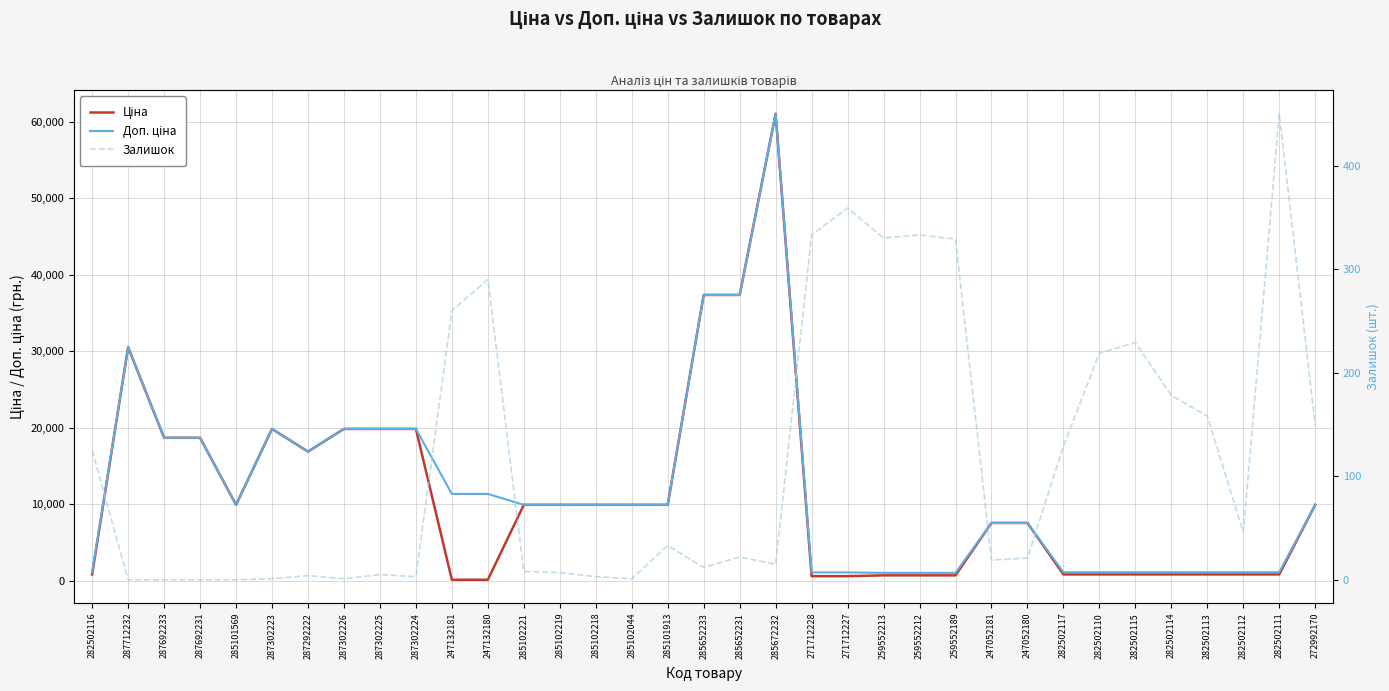

Reading left to right, transcribe all the data shown in this chart.

Ціна: 813.0	30512.3	18671.5	18671.5	9908.5	19831.1	16863.2	19831.1	19831.1	19831.1	113.3	113.3	9908.5	9908.5	9908.5	9908.5	9908.5	37343.0	37343.0	61024.7	586.0	586.0	689.1	689.1	689.1	7545.9	7545.9	813.0	813.0	813.0	813.0	813.0	813.0	813.0	9908.5
Доп. ціна: 1101.8	30512.3	18671.5	18671.5	9908.5	19831.1	16863.2	19831.1	19831.1	19831.1	11334.0	11334.0	9908.5	9908.5	9908.5	9908.5	9908.5	37343.0	37343.0	61024.7	1074.5	1074.5	1017.8	1017.8	1017.8	7545.9	7545.9	1101.8	1101.8	1101.8	1101.8	1101.8	1101.8	1101.8	9908.5
Залишок: 125.0	0.0	0.0	0.0	0.0	1.0	4.0	1.0	5.0	3.0	260.0	290.0	8.0	7.0	3.0	1.0	33.0	12.0	22.0	15.0	333.0	359.0	330.0	333.0	329.0	19.0	21.0	129.0	219.0	229.0	178.0	158.0	46.0	450.0	149.0